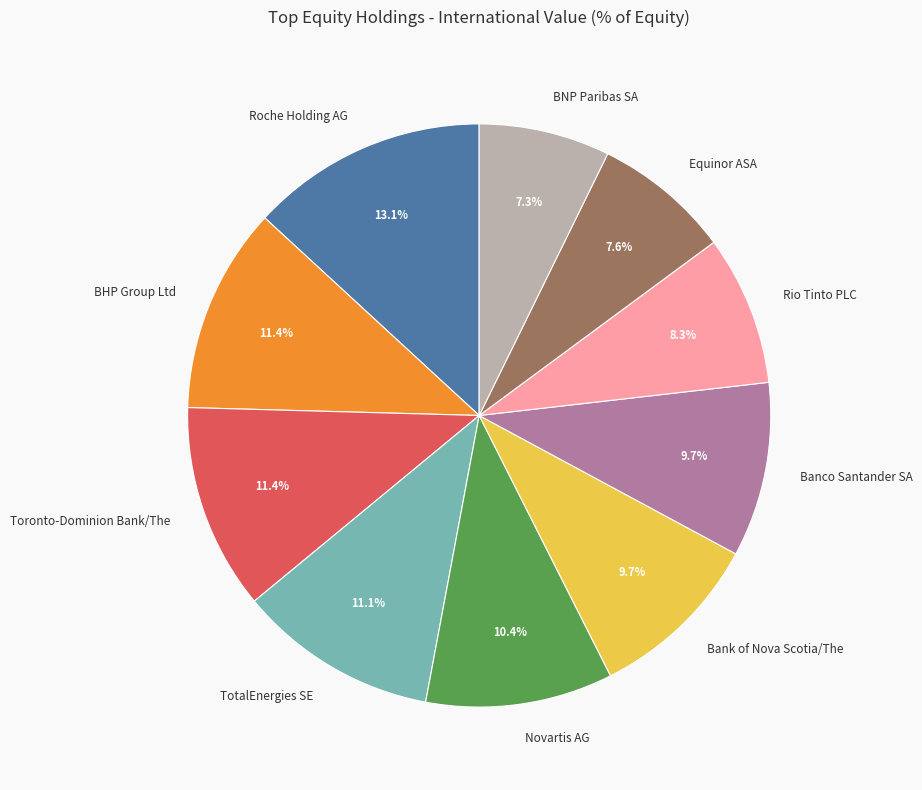

To the nearest percent, what is the difference between the BNP Paribas SA and Novartis AG slice percentages?

3%